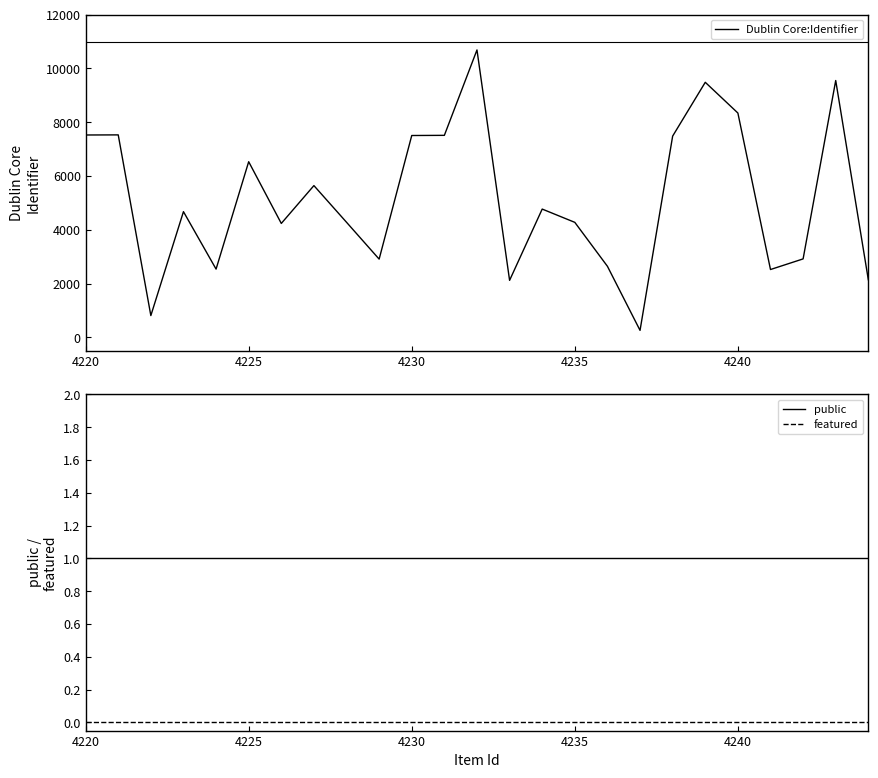

True or false: featured and public cross at least once.

False